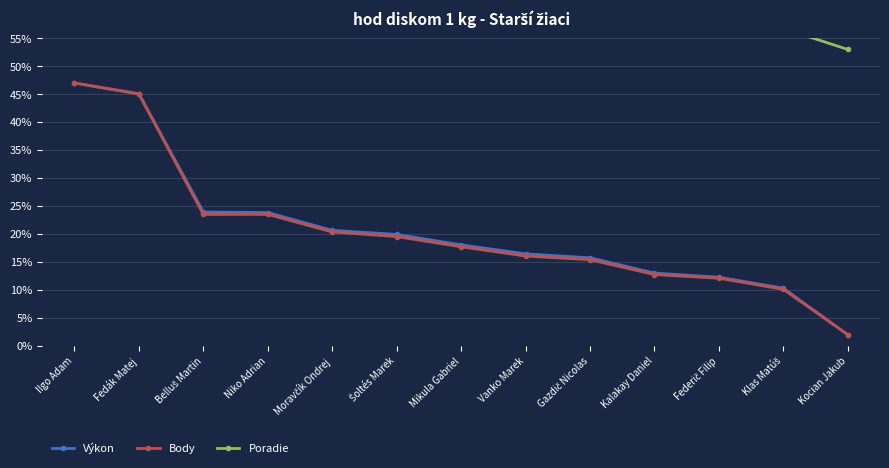

At how many categories does at least one series exceed 0?

13